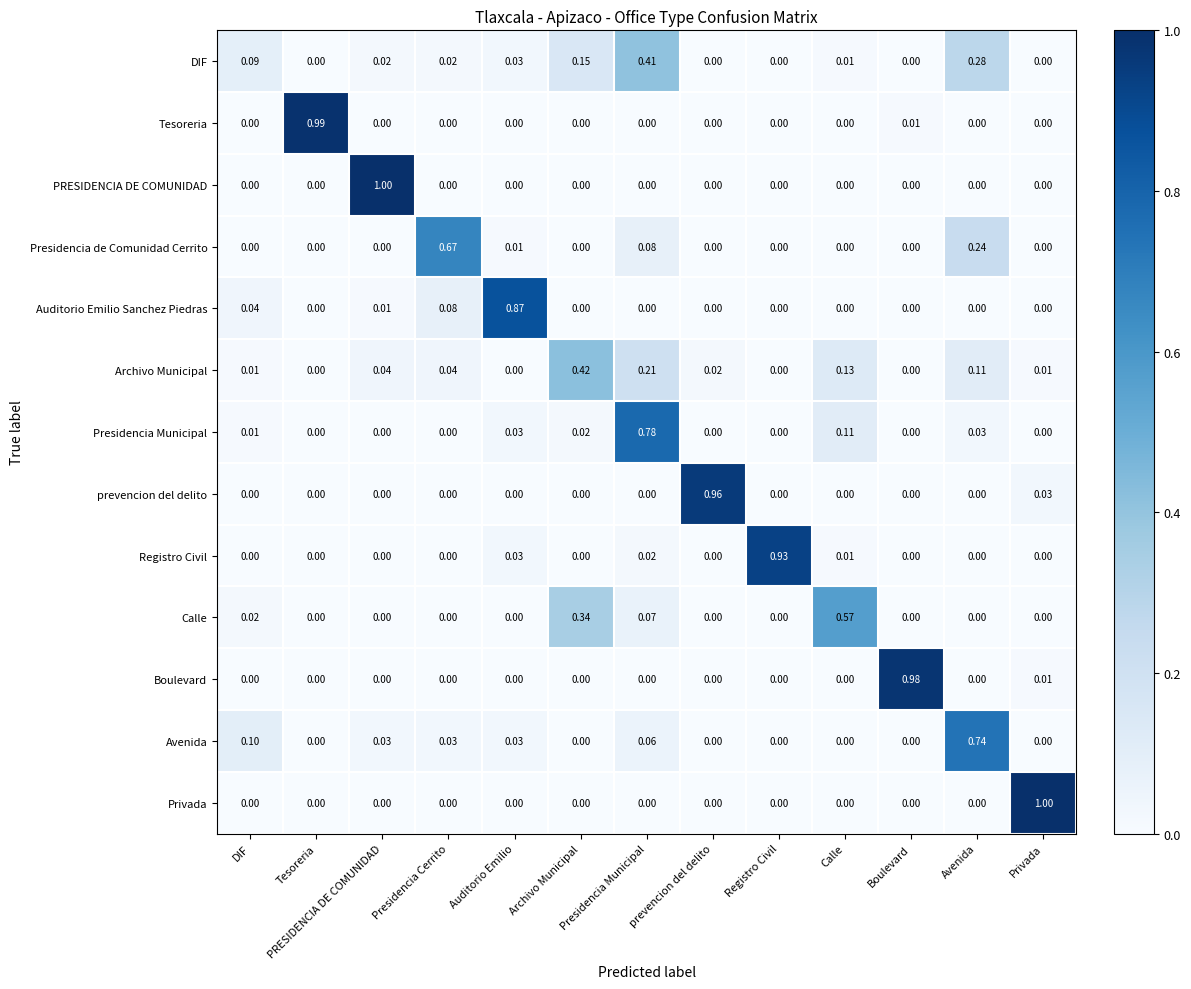

Which series has the largest total across all categories?

DIF